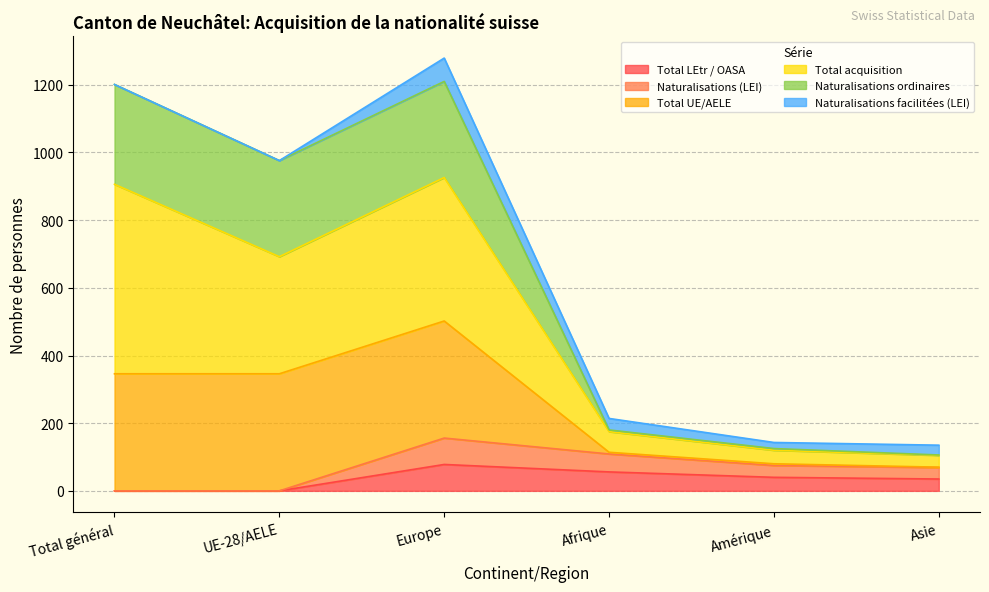

List the labels in order of Total UE/AELE value, largest first.

Europe, Total général, UE-28/AELE, Afrique, Amérique, Asie